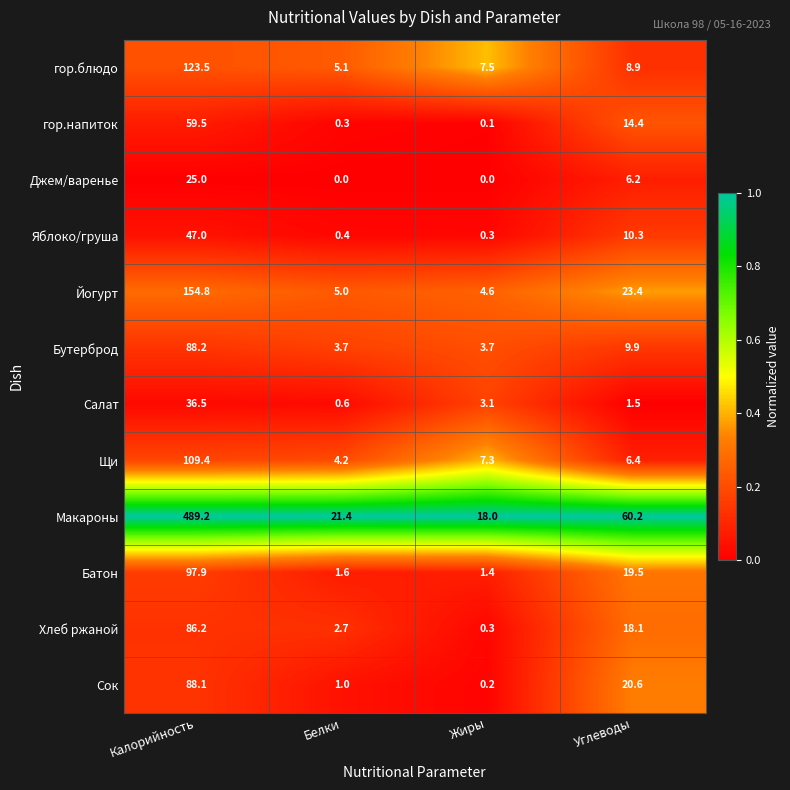

What is the sum of all Сок values?

109.9